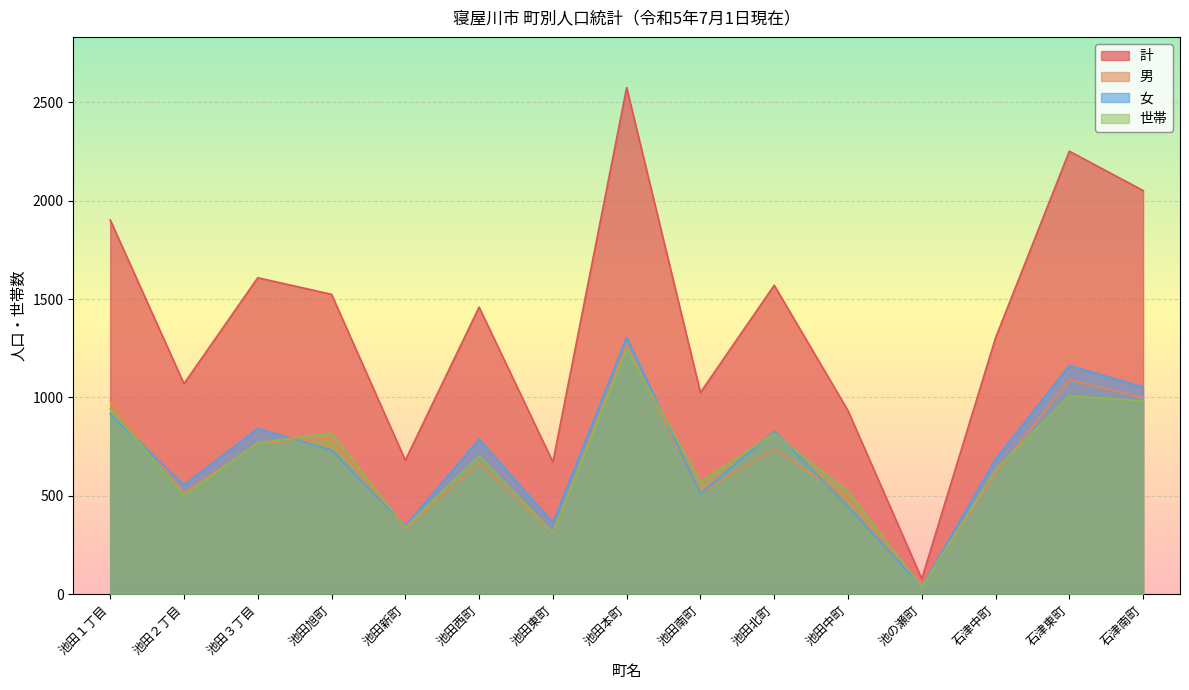

True or false: 女 and 世帯 cross at least once.

True